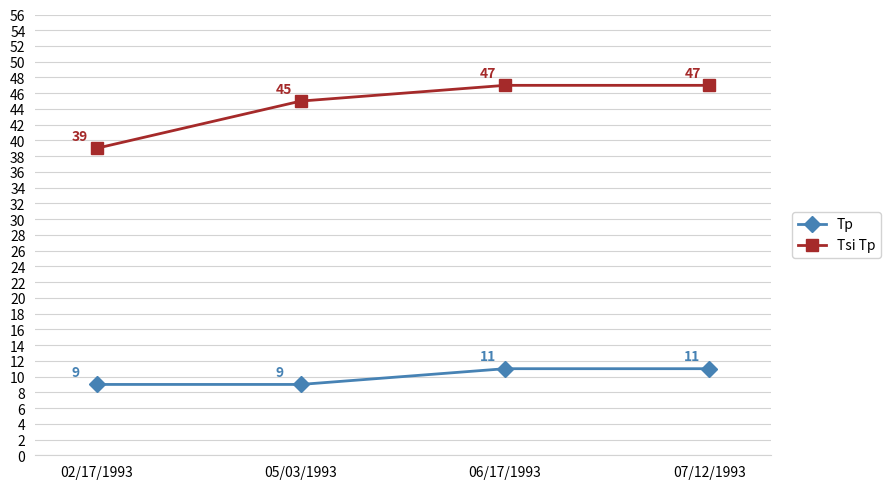

What is the sum of the Tsi Tp values at 06/17/1993 and 05/03/1993?

92